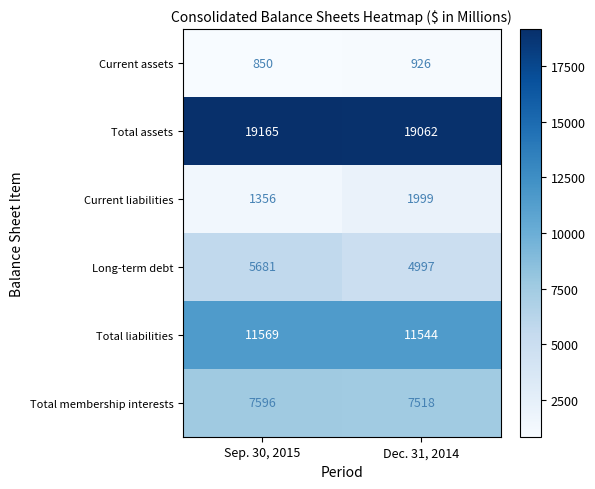

What is the sum of the Total liabilities values at Sep. 30, 2015 and Dec. 31, 2014?

23113